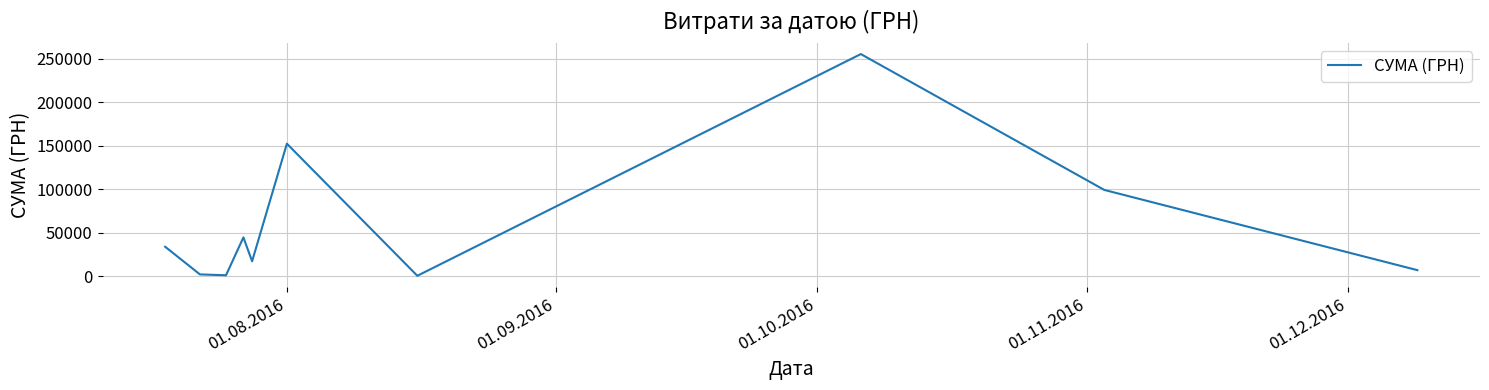

How many lines are shown in the chart?

1